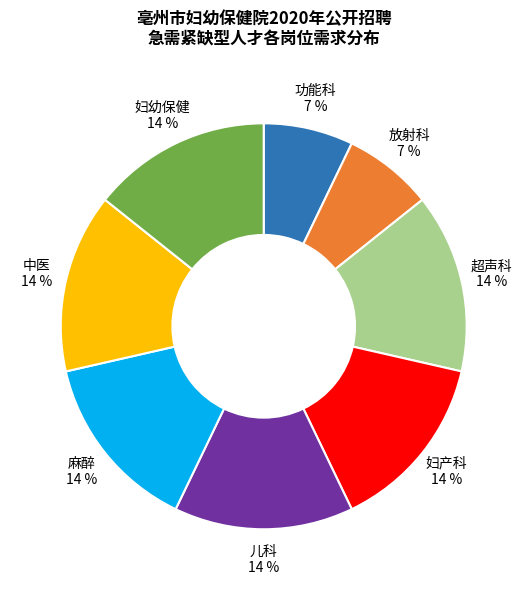

To the nearest percent, what is the average slice percentage?

12%